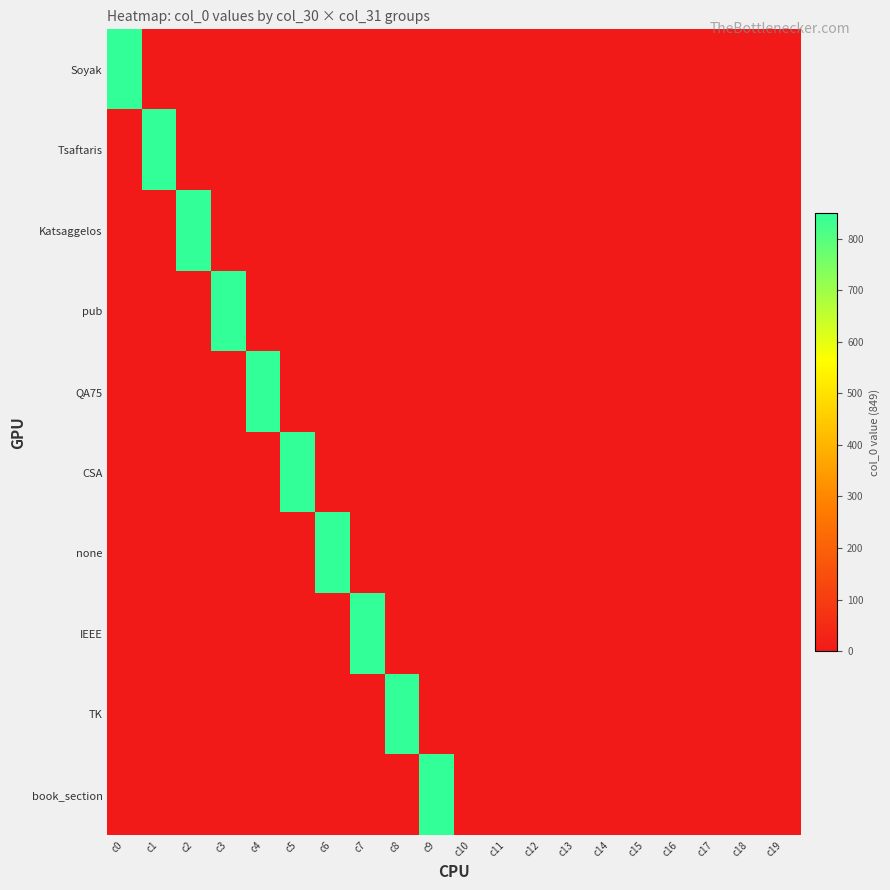

At which category is the sum across all series the highest?

c0